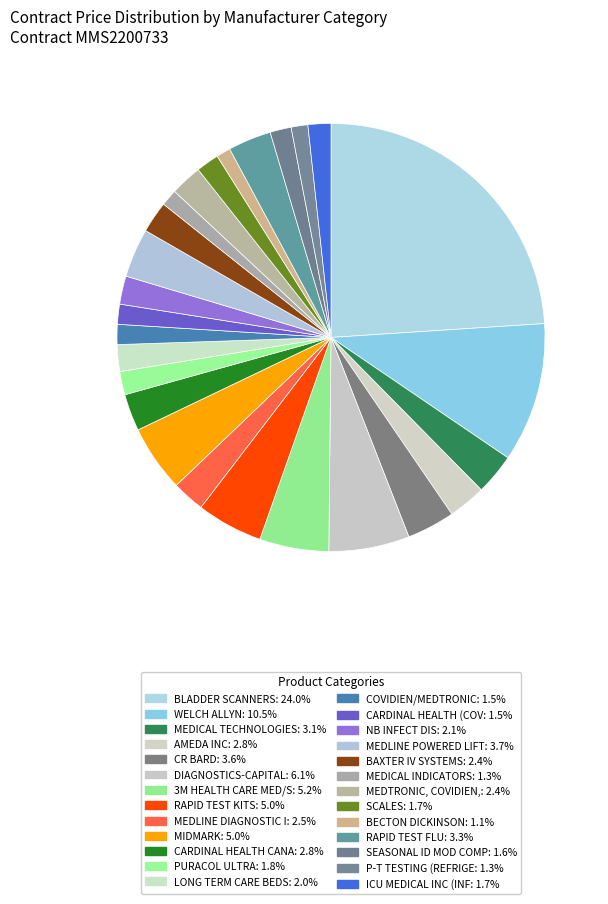

Is it true that MEDICAL TECHNOLOGIES is 3% of the pie?

True